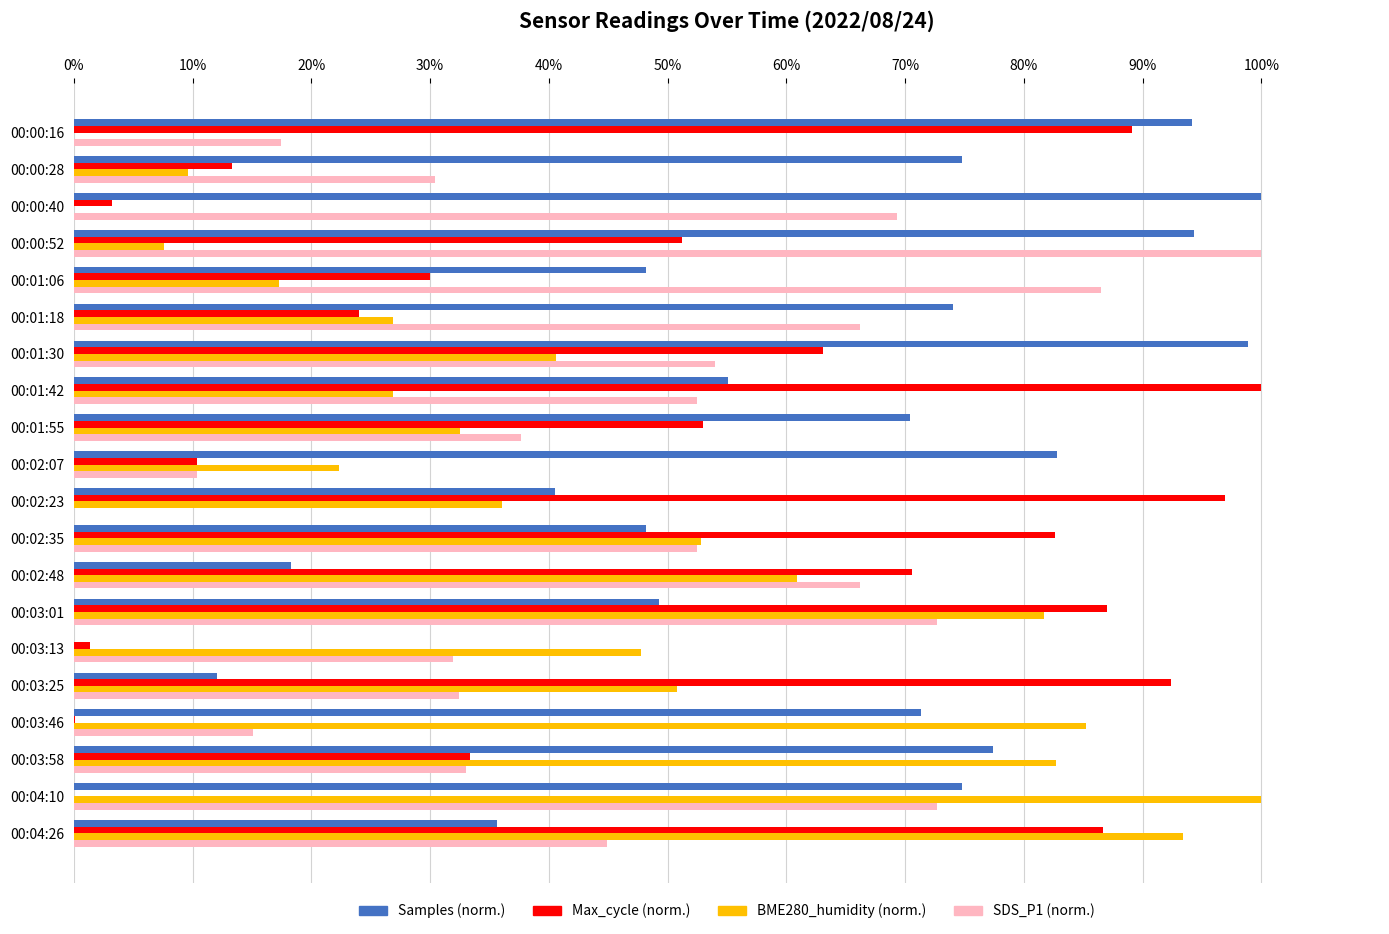

How many distinct data groups are displayed?

4